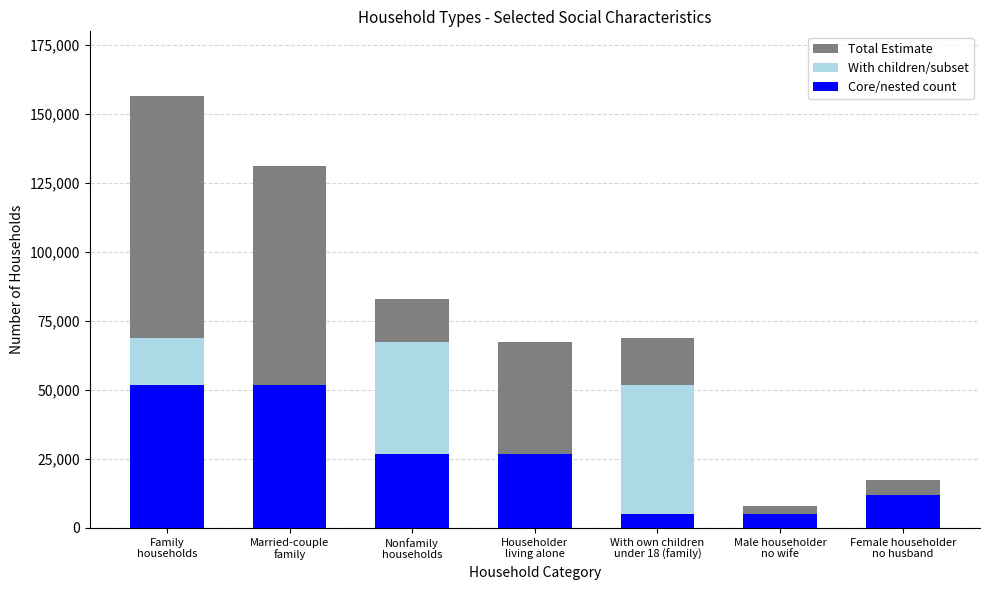

Which series changed the most between Family
households and Male householder
no wife?

Total Estimate